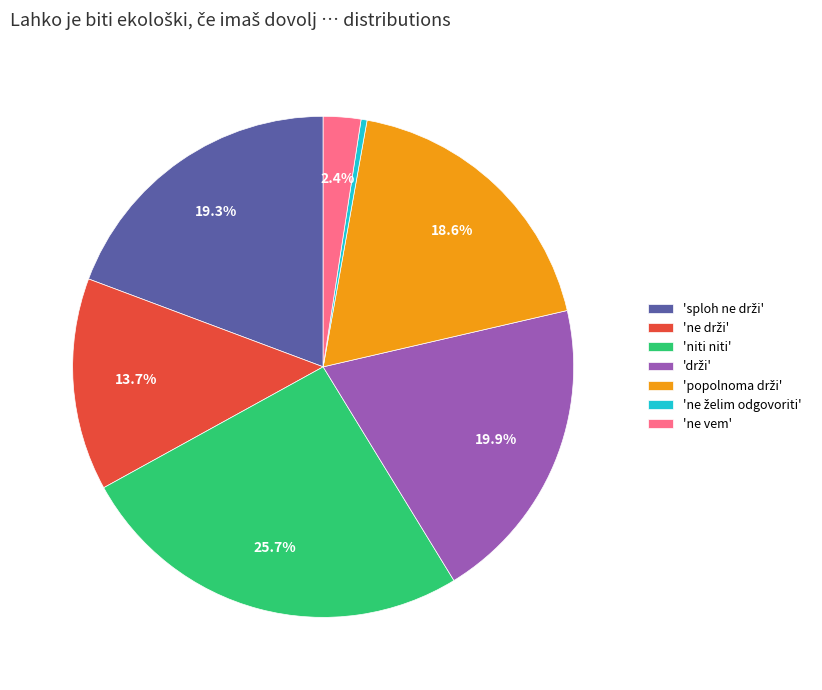

Count the number of slices in the pie.

7